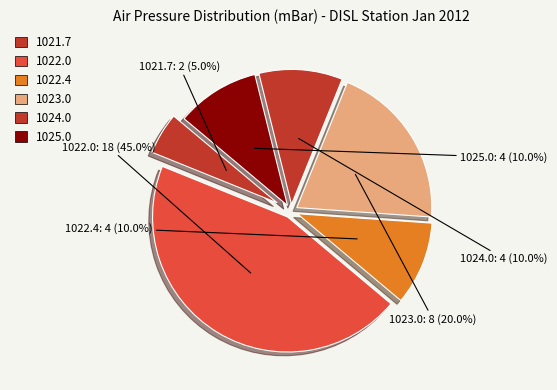

Approximately how many times larger is the value at 1022.4 compared to 1025.0?

1.0